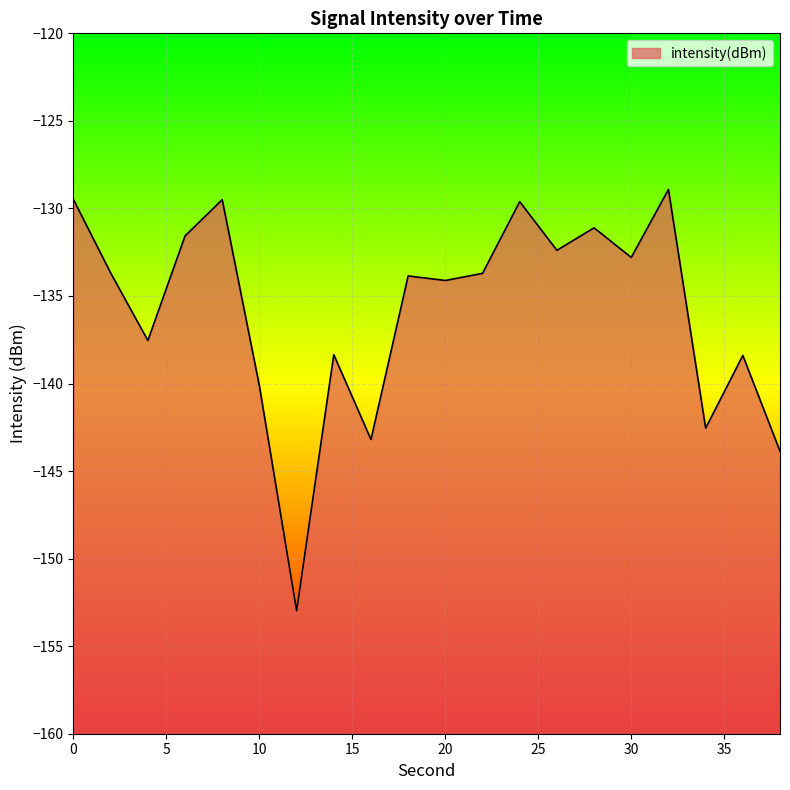

Which has a higher value, 18 or 4?

18